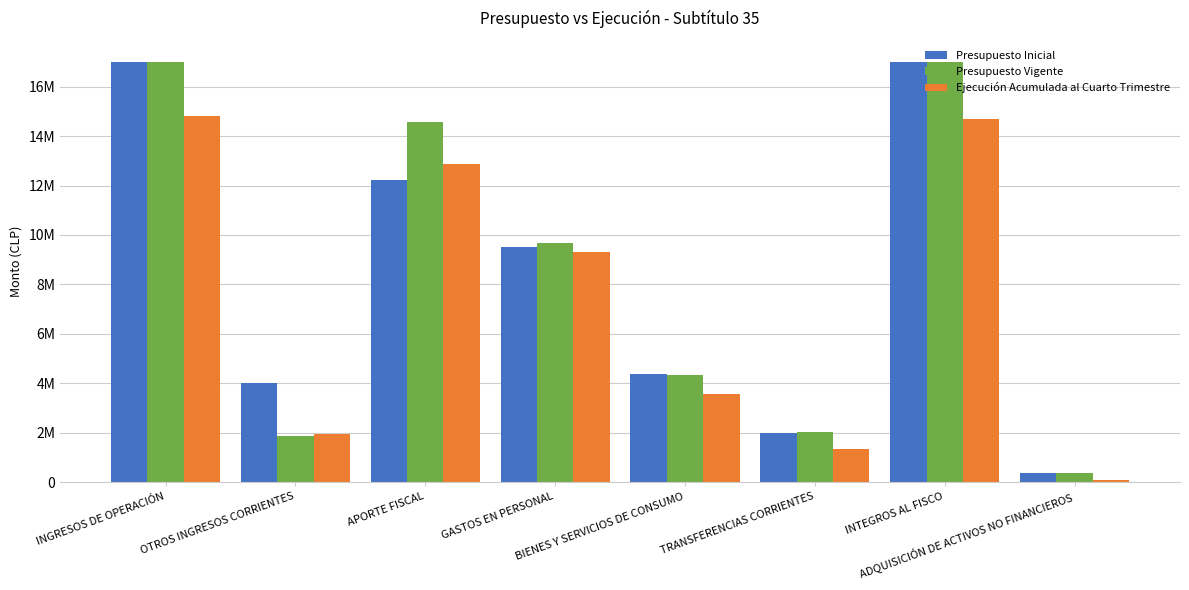

Are the bars grouped side by side (vs. stacked)?

Yes